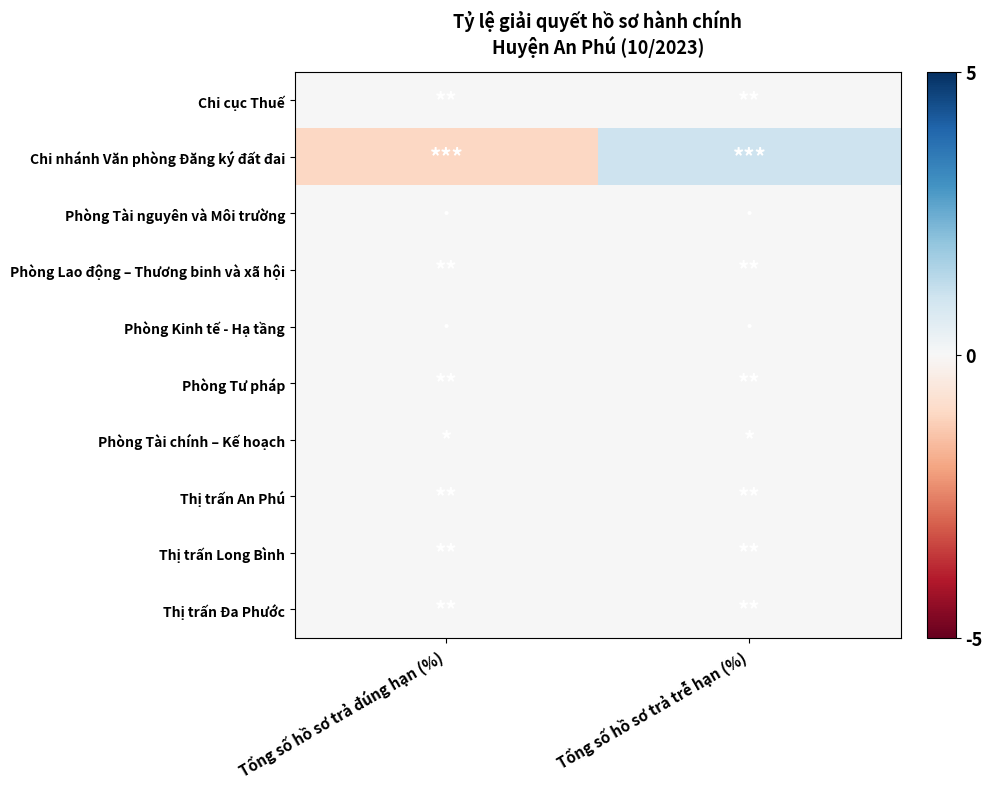

Reading left to right, transcribe all the data shown in this chart.

Chi cục Thuế: Tổng số hồ sơ trả đúng hạn (%)=0.0	Tổng số hồ sơ trả trễ hạn (%)=-0.0
Chi nhánh Văn phòng Đăng ký đất đai: Tổng số hồ sơ trả đúng hạn (%)=-1.0	Tổng số hồ sơ trả trễ hạn (%)=1.0
Phòng Tài nguyên và Môi trường: Tổng số hồ sơ trả đúng hạn (%)=0.0	Tổng số hồ sơ trả trễ hạn (%)=-0.0
Phòng Lao động – Thương binh và xã hội: Tổng số hồ sơ trả đúng hạn (%)=0.0	Tổng số hồ sơ trả trễ hạn (%)=-0.0
Phòng Kinh tế - Hạ tầng: Tổng số hồ sơ trả đúng hạn (%)=0.0	Tổng số hồ sơ trả trễ hạn (%)=-0.0
Phòng Tư pháp: Tổng số hồ sơ trả đúng hạn (%)=0.0	Tổng số hồ sơ trả trễ hạn (%)=-0.0
Phòng Tài chính – Kế hoạch: Tổng số hồ sơ trả đúng hạn (%)=0.0	Tổng số hồ sơ trả trễ hạn (%)=-0.0
Thị trấn An Phú: Tổng số hồ sơ trả đúng hạn (%)=0.0	Tổng số hồ sơ trả trễ hạn (%)=-0.0
Thị trấn Long Bình: Tổng số hồ sơ trả đúng hạn (%)=0.0	Tổng số hồ sơ trả trễ hạn (%)=-0.0
Thị trấn Đa Phước: Tổng số hồ sơ trả đúng hạn (%)=0.0	Tổng số hồ sơ trả trễ hạn (%)=-0.0